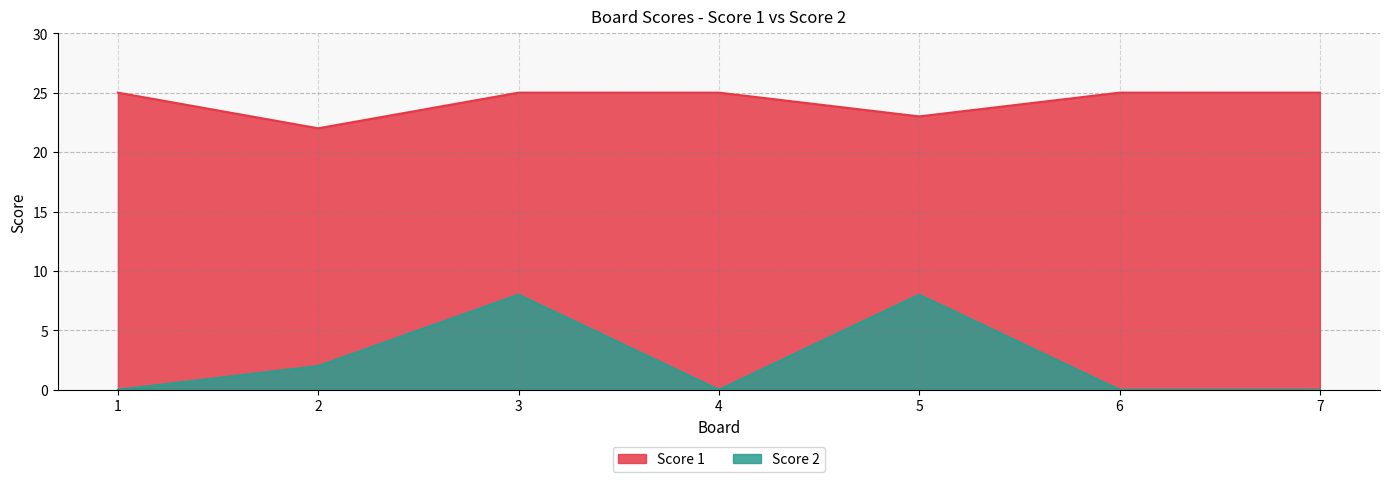

Which series has the widest spread of values?

Score 2